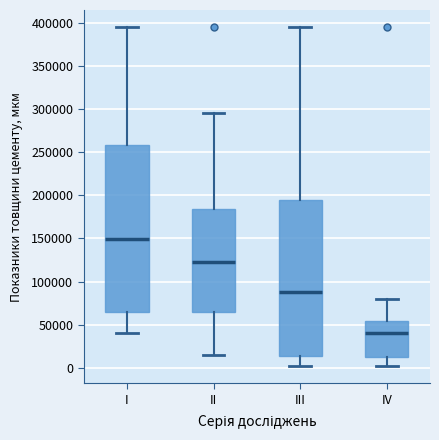

Which box has the highest median line?

I